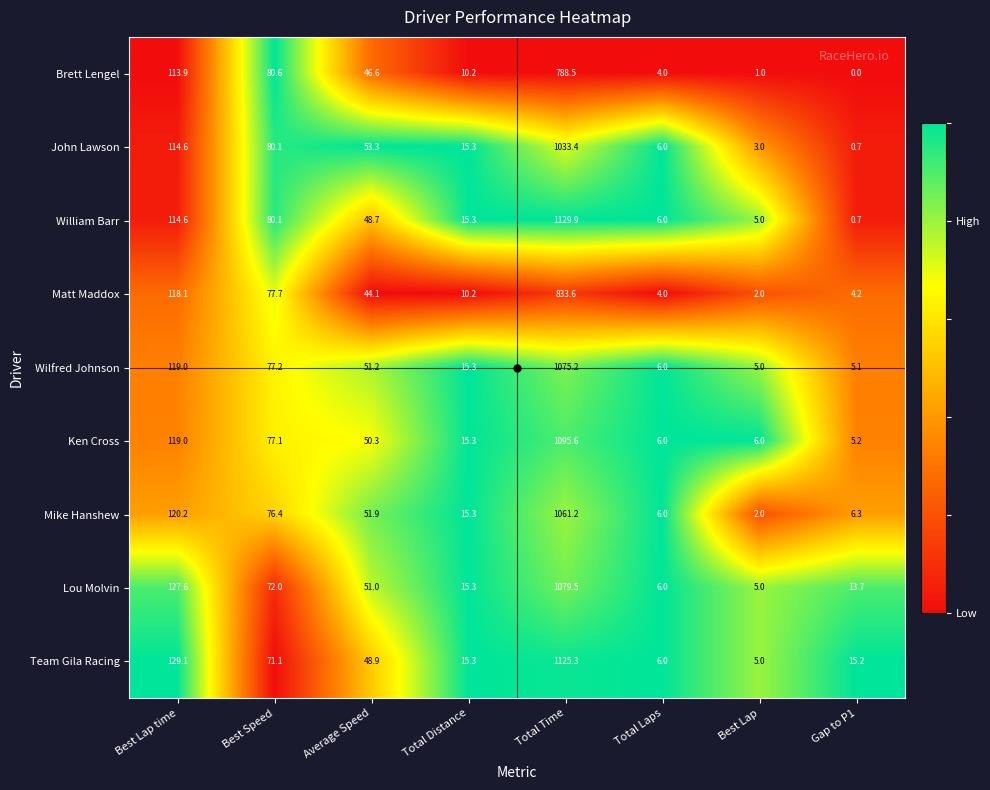

What is the highest value of the John Lawson series?

1033.4